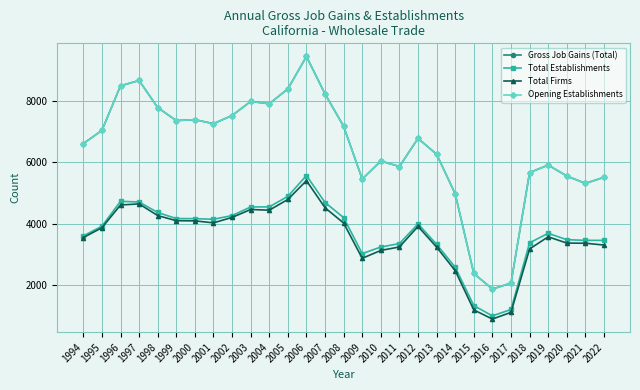

Is this an area chart (filled region under the line)?

No